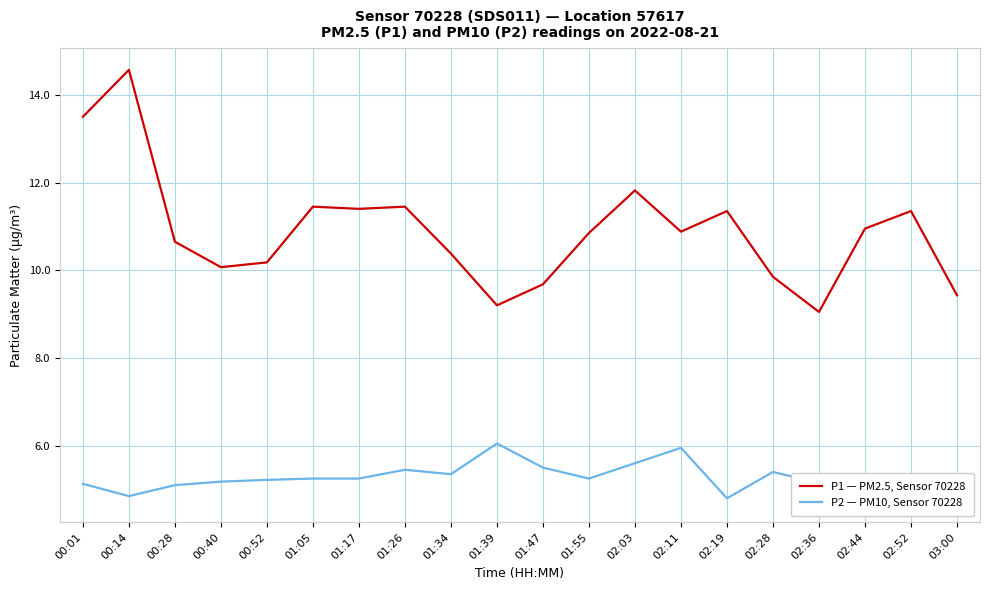

In P2 — PM10, Sensor 70228, how many points are lower than both neighbors (excluding endpoints)?

4